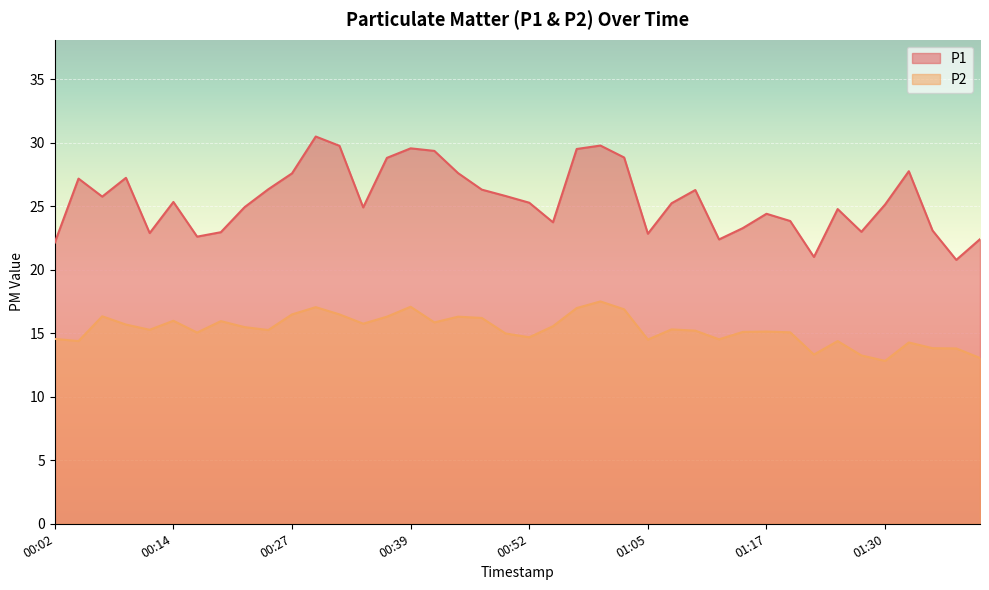

What is the difference between the maximum and second lowest values in the P1 series?

9.5